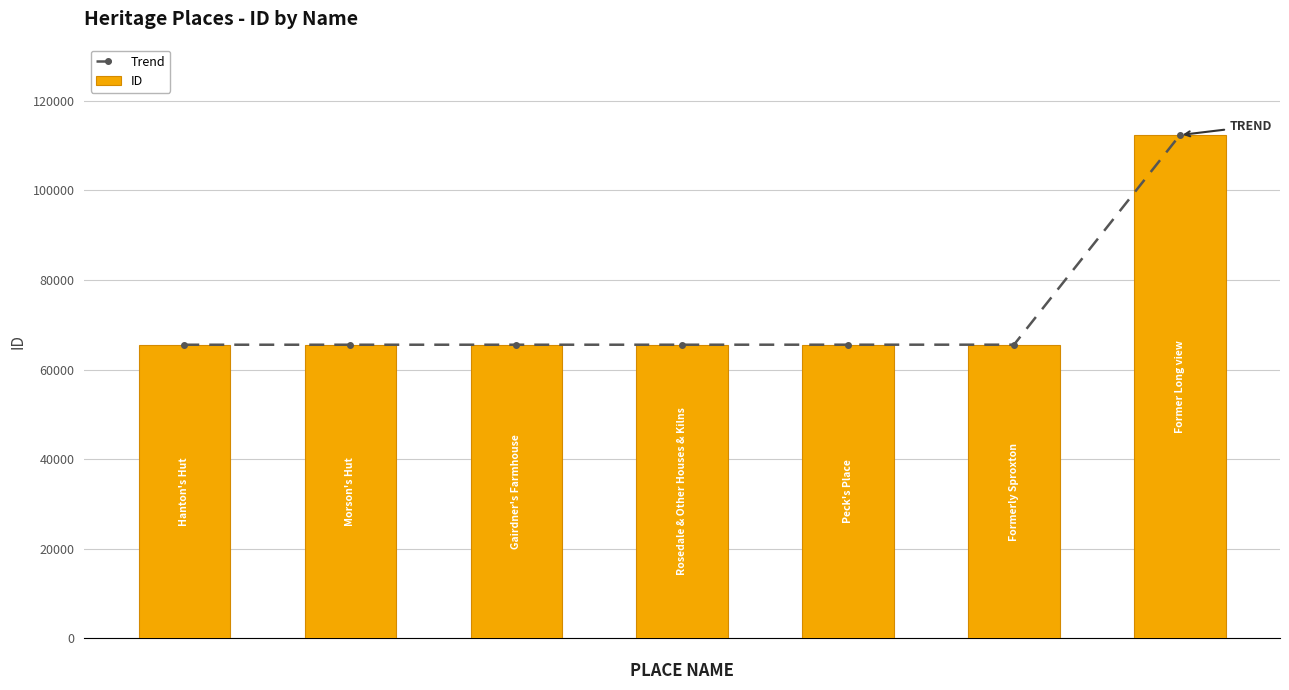

True or false: Trend has a value of 85641 at 4.

False